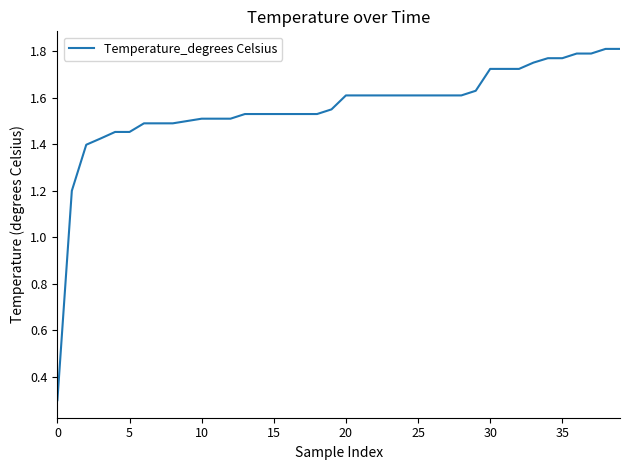

What is the minimum value shown in the chart?

0.3